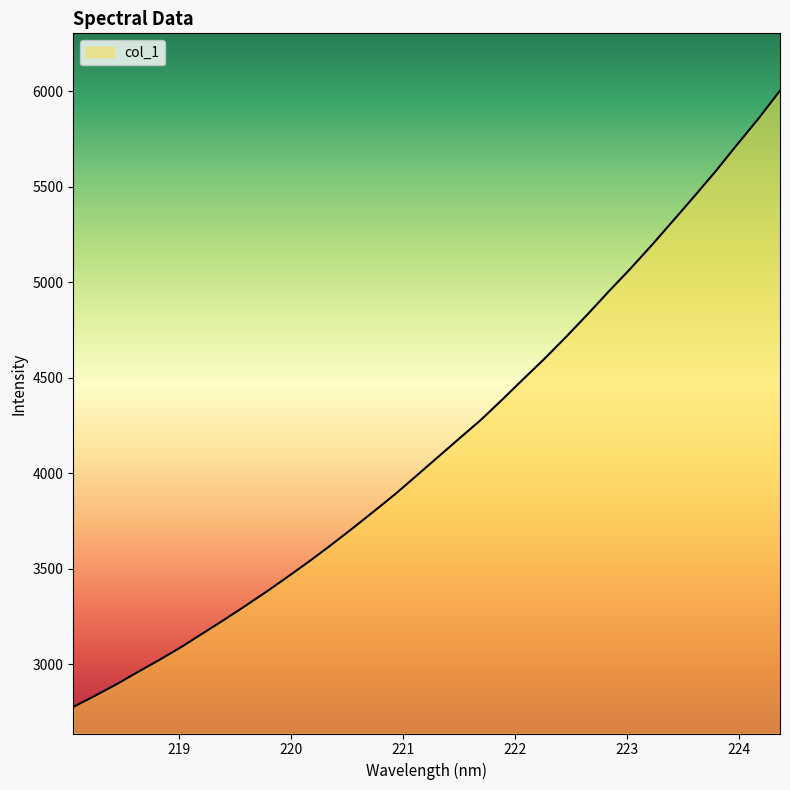

What is the maximum value shown in the chart?

6002.6